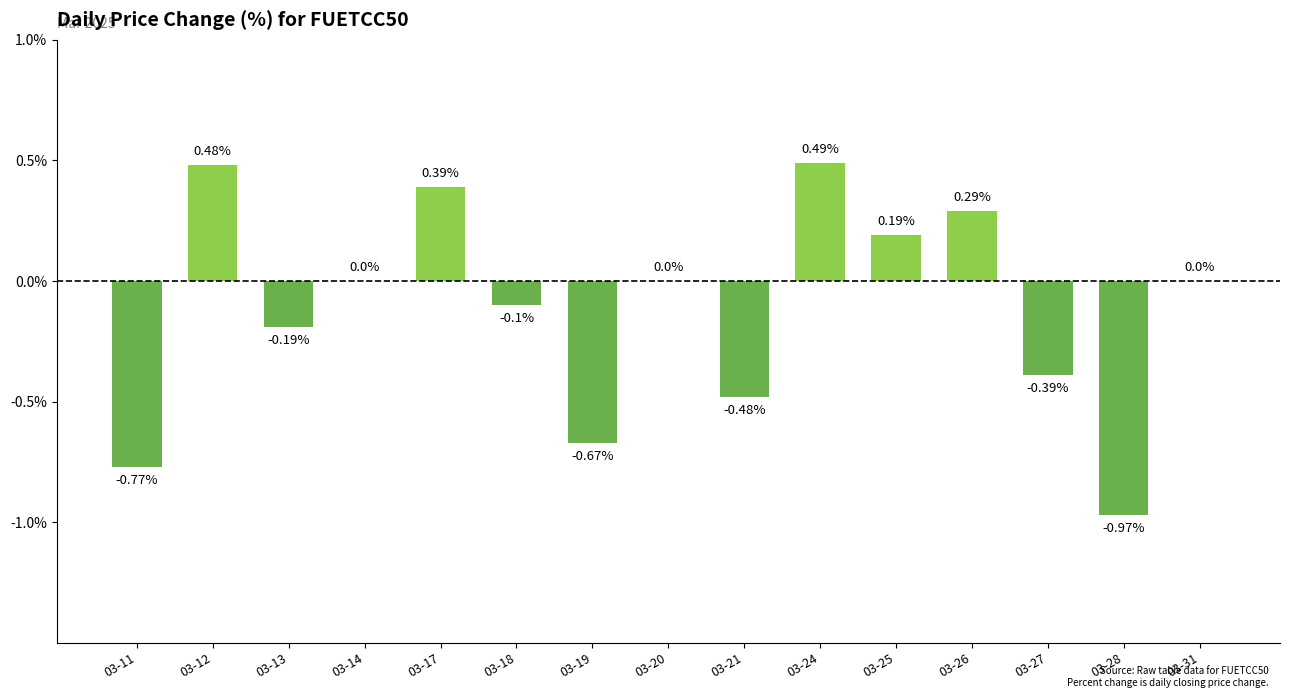

Which has a higher value, 03-19 or 03-18?

03-18